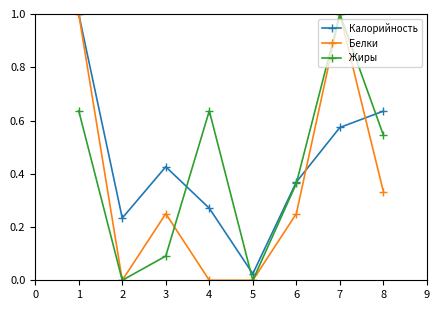

Where is the first local minimum for Калорийность?

2